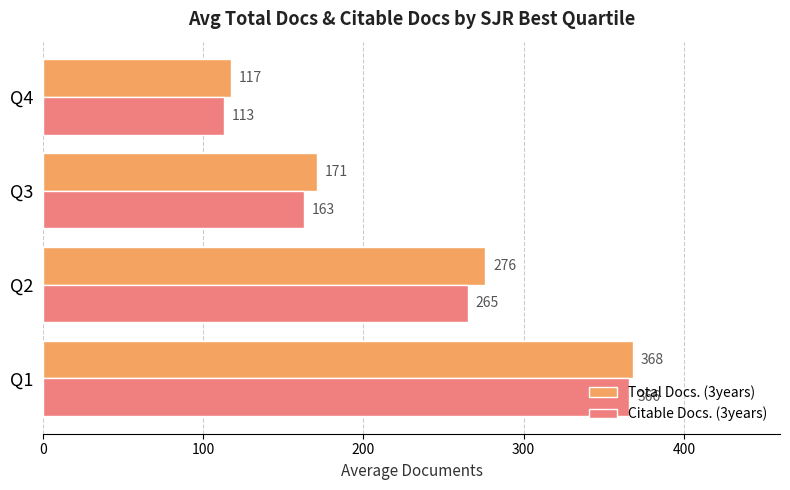

Count the number of categories in the chart.

4